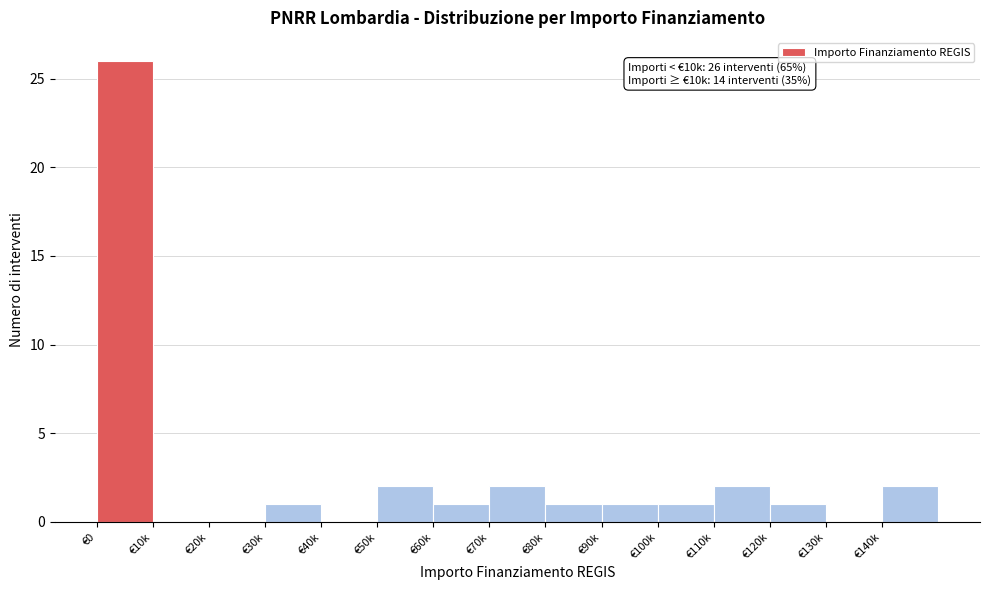

Reading left to right, extract all data points from this chart.

€0=26	€10k=0	€20k=0	€30k=1	€40k=0	€50k=2	€60k=1	€70k=2	€80k=1	€90k=1	€100k=1	€110k=2	€120k=1	€130k=0	€140k=2